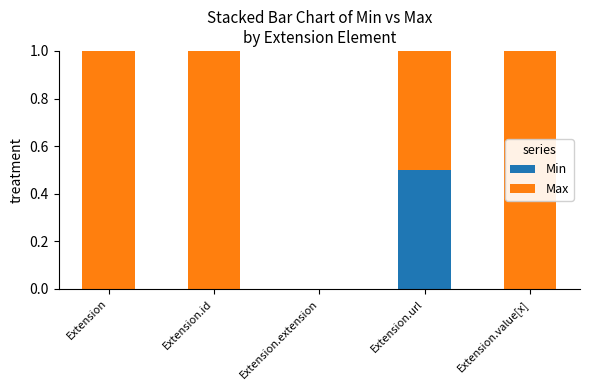

Is it true that Min equals 0.0 at Extension.id?

True